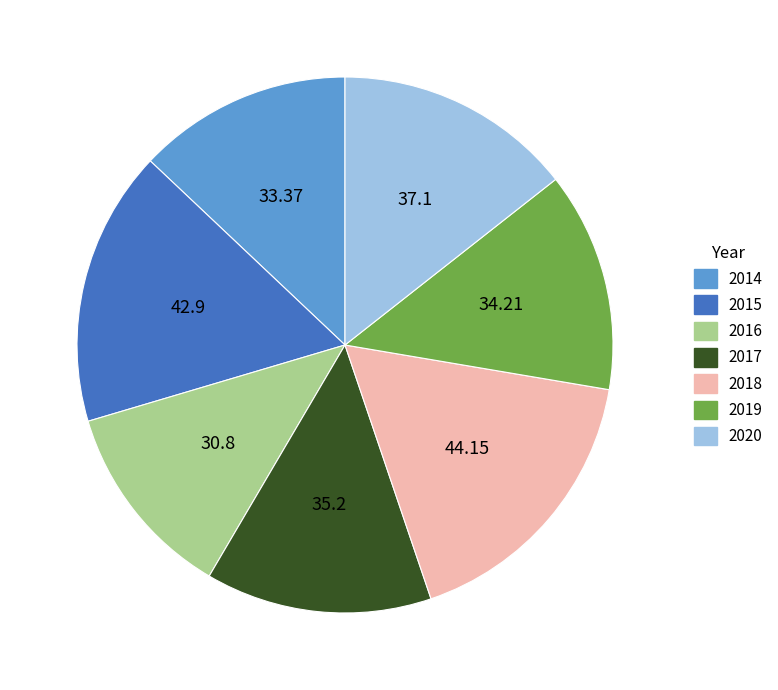

The 2014 slice represents 13% of the pie. True or false?

True